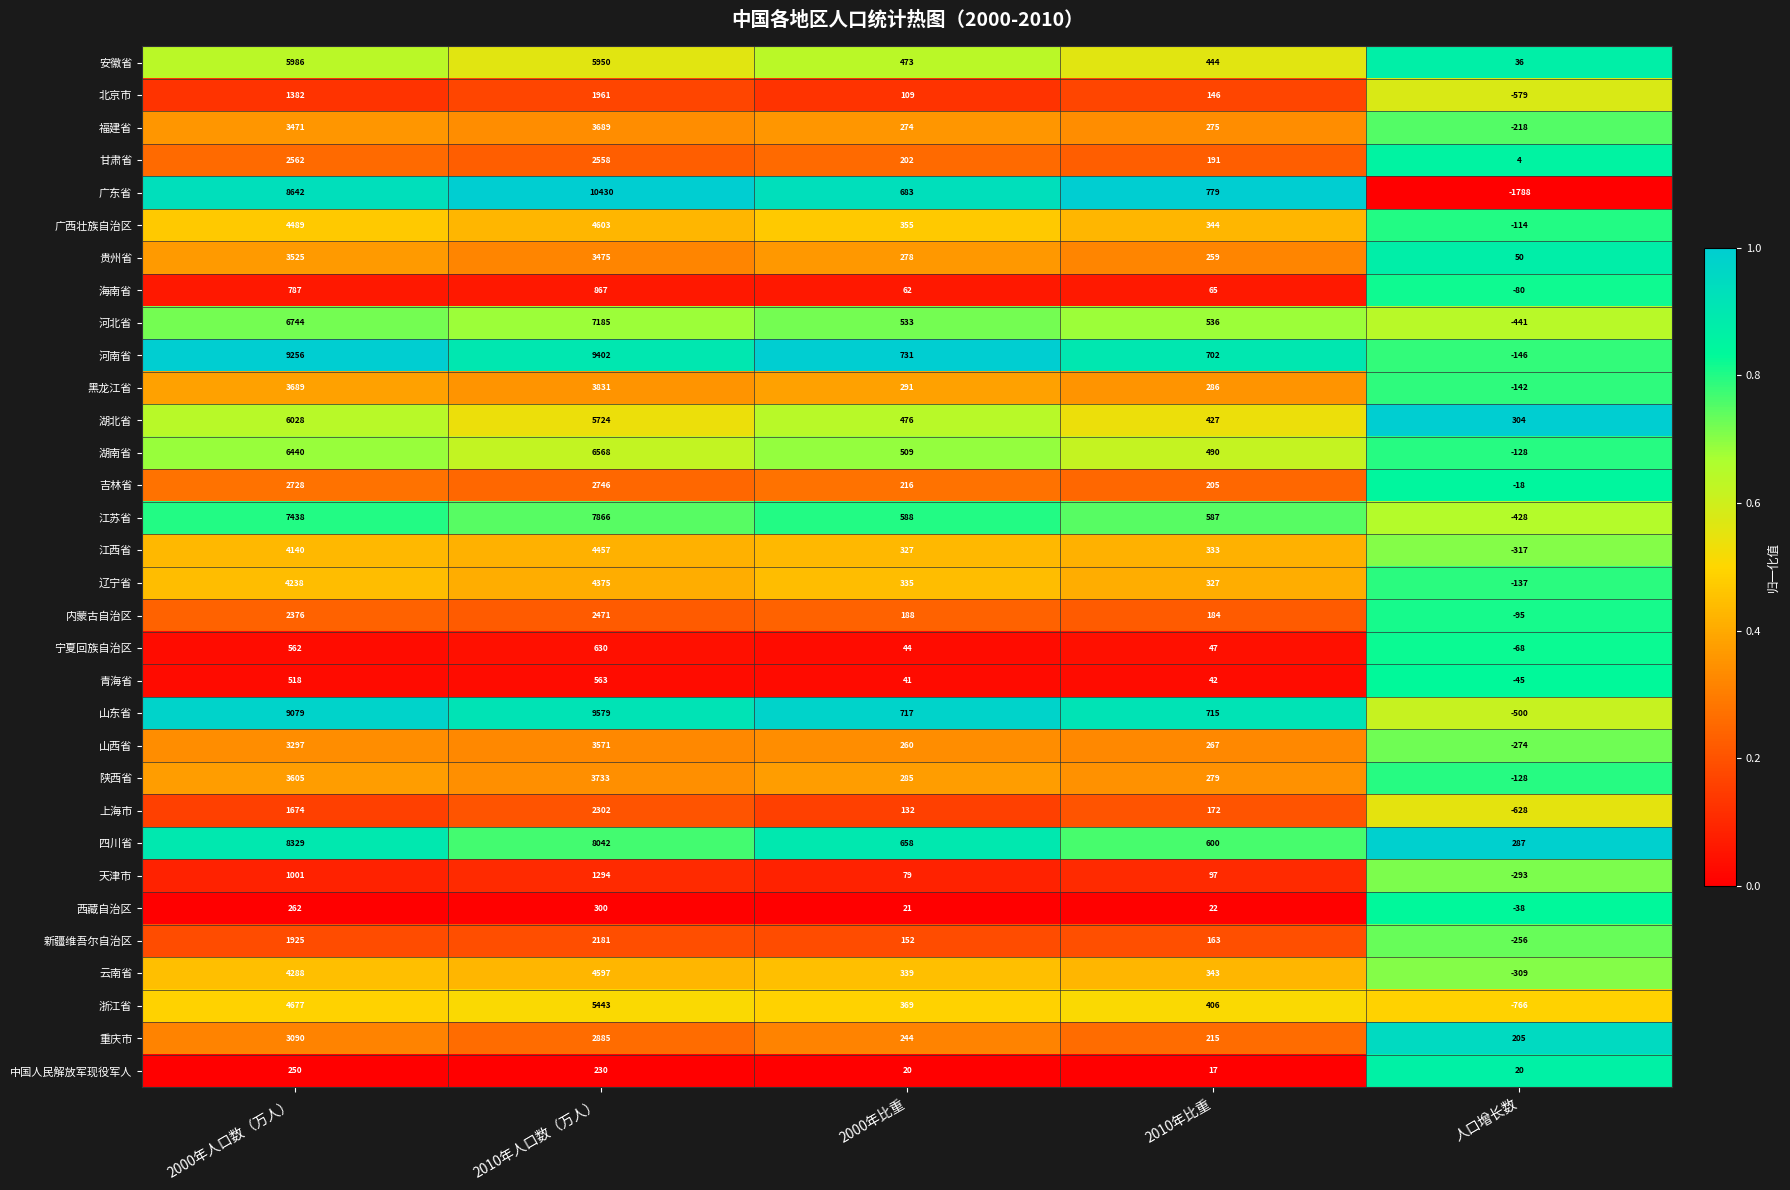

The value of 广西壮族自治区 at 2010年人口数（万人） is 6361. True or false?

False